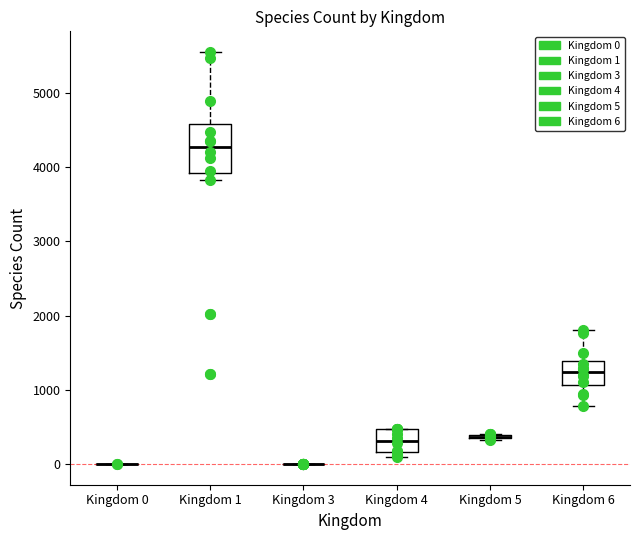

Comparing the boxes themselves (not the whiskers), which one is the tallest?

Kingdom 1